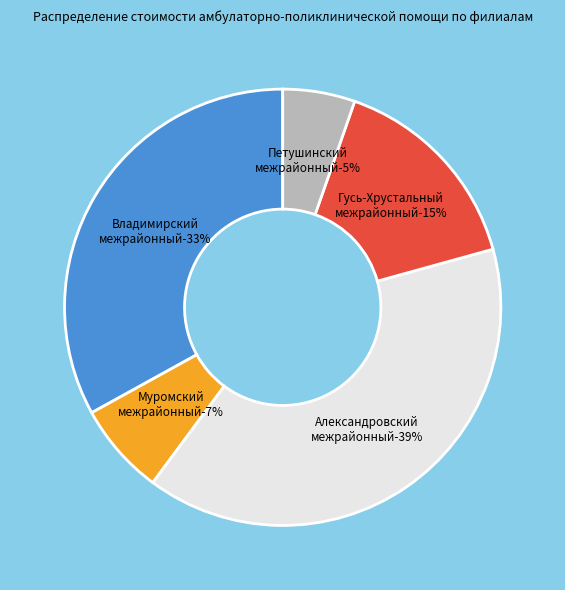

Does Петушинский межрайонный филиал represent more than half of the total?

No